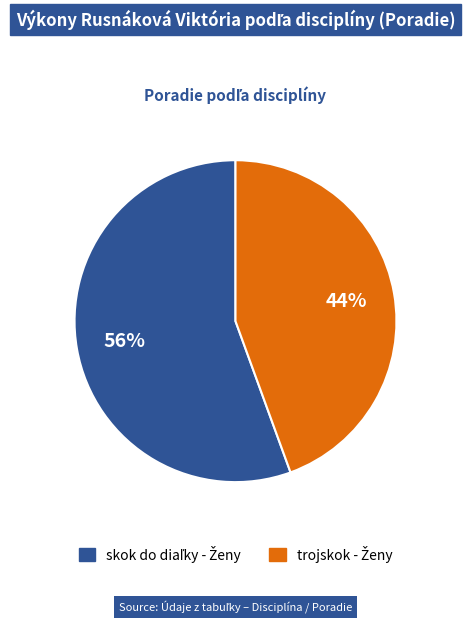

Does any single category account for the majority?

Yes